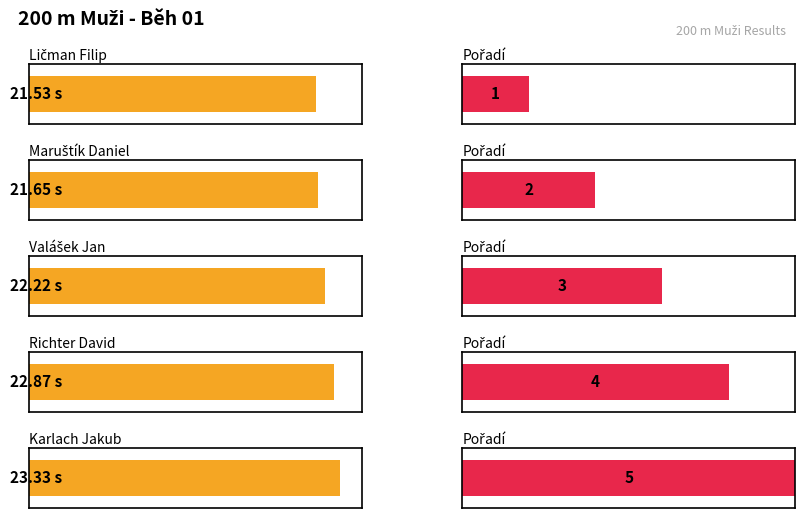

What is the label of the 5th bar from the left?

Karlach Jakub